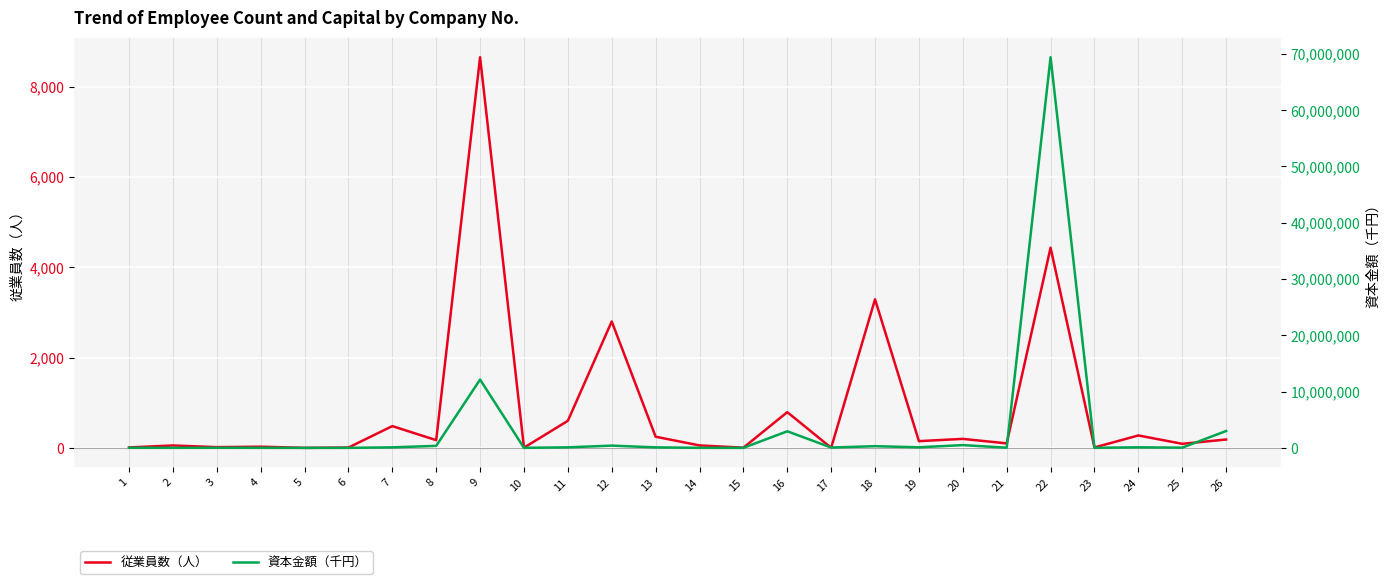

Reading right to left, list all the values displayed in this chart.

従業員数（人）: 186	91	276	10	4433	100	200	150	3290	3	792	5	55	248	2800	600	5	8650	172	483	8	1	27	17	54	11
資本金額（千円）: 3000000	40000	100000	10000	69395000	30000	495000	100000	300000	60000	2945915	3000	10000	90000	400000	95000	10000	12133000	358490	90000	10000	1000	10000	20000	10000	20000